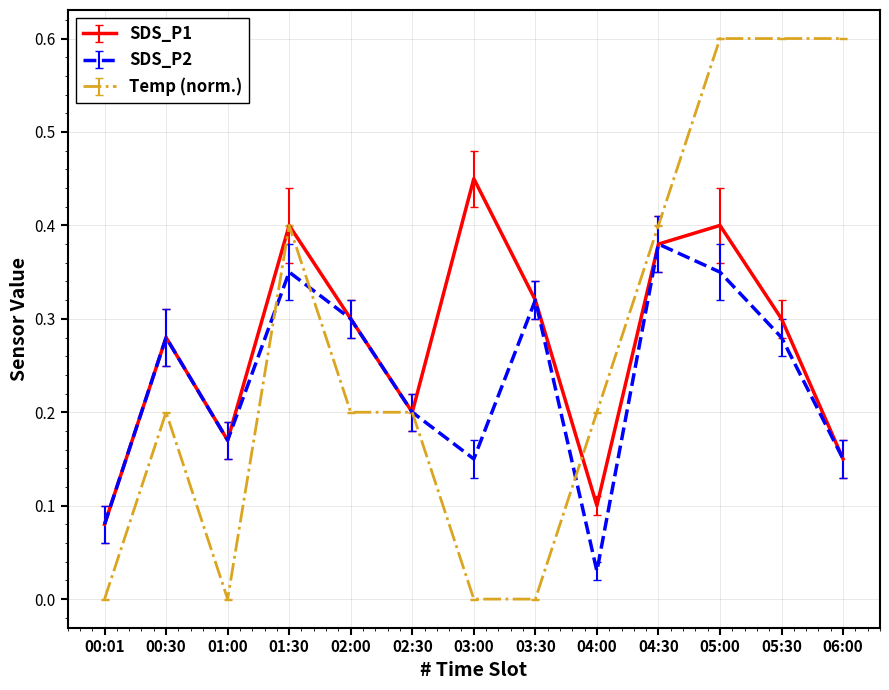

Rank the series by their average value, from lowest to highest.

SDS_P2, Temp (norm.), SDS_P1